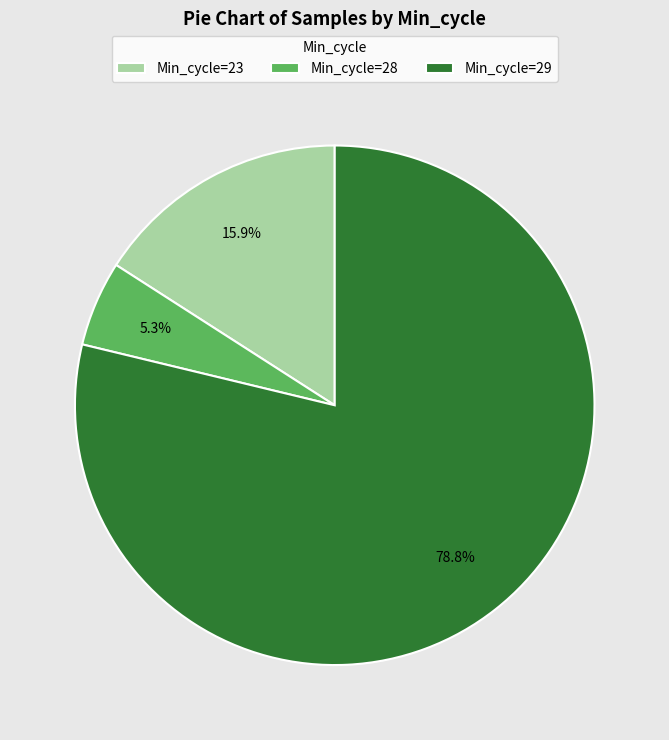

Approximately how many times larger is the value at Min_cycle=23 compared to Min_cycle=29?

0.2